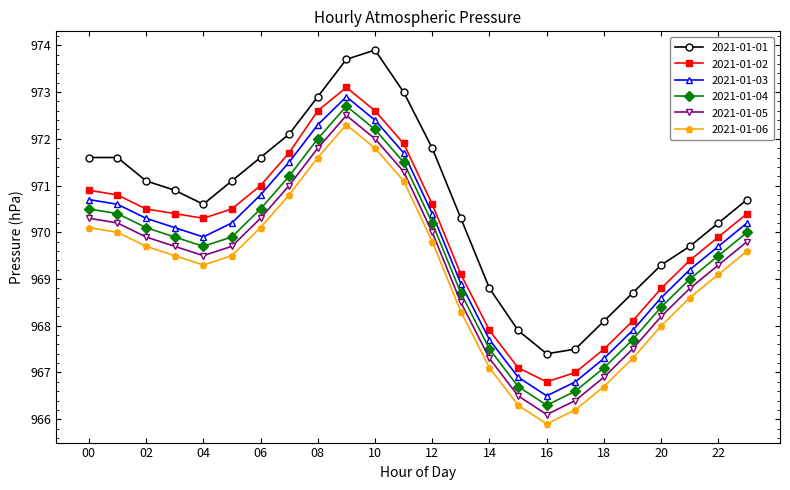

True or false: 2021-01-02 has more than 0 interior local peaks.

True